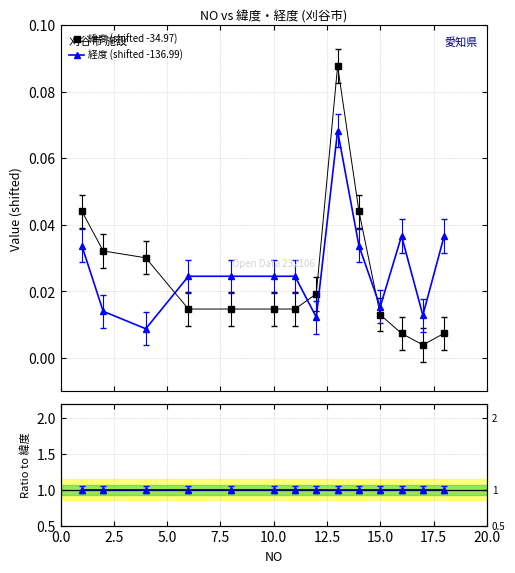

What is the sum of all 緯度 (shifted -34.97) values?

0.3